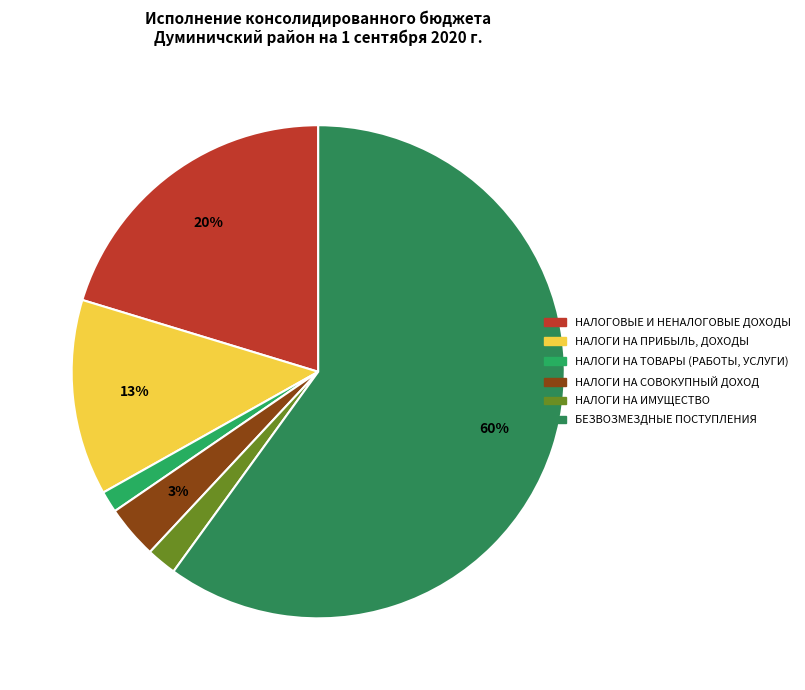

Is it true that НАЛОГОВЫЕ И НЕНАЛОГОВЫЕ ДОХОДЫ is 20% of the pie?

True